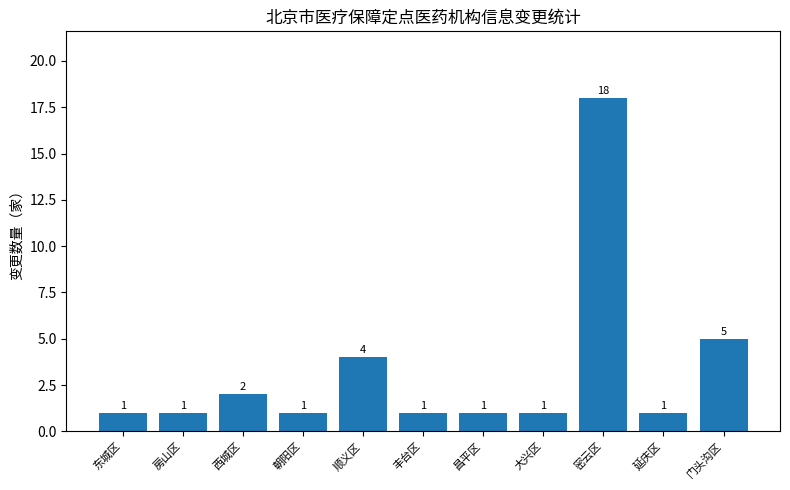

Reading left to right, list all the values displayed in this chart.

1	1	2	1	4	1	1	1	18	1	5